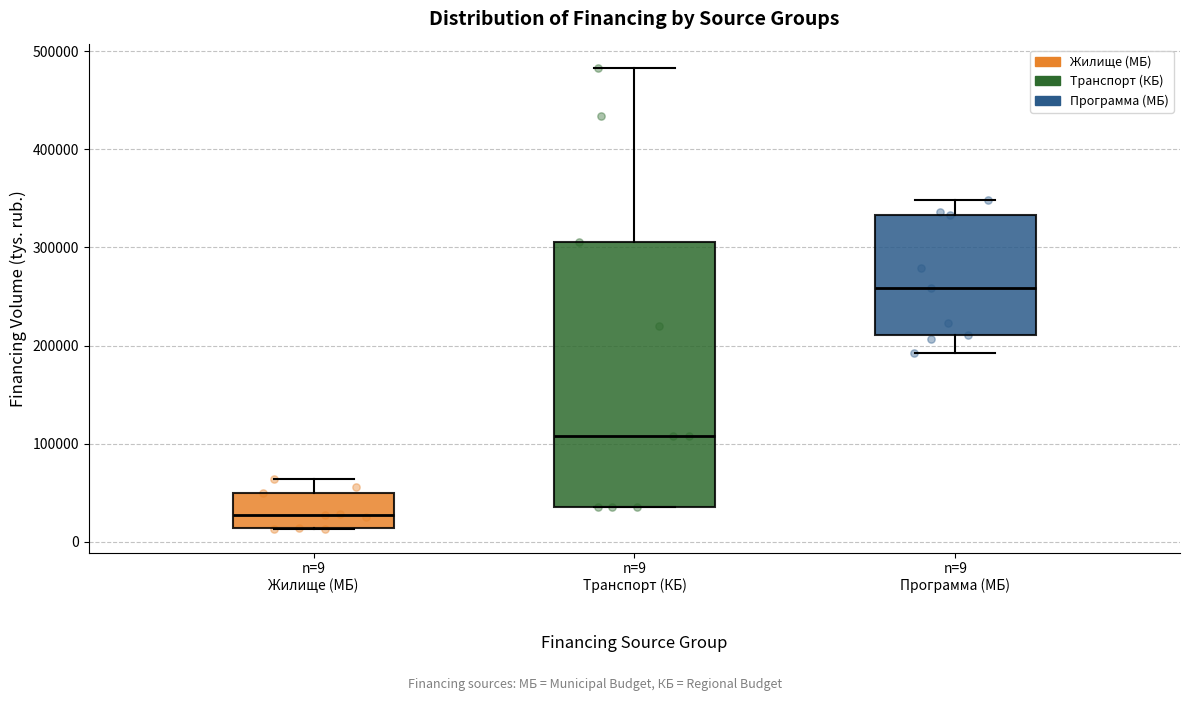

Reading left to right, transcribe this box plot: for each box, give where its median line is, the range the box spans, and where its two whiskers end, as read against the y-axis. The values are not printed on the chart, so give them approximately, as read against the axis.

n=9 Жилище (МБ): median 30000, box 10000 to 50000, whiskers 10000 to 60000
n=9 Транспорт (КБ): median 110000, box 40000 to 310000, whiskers 40000 to 480000
n=9 Программа (МБ): median 260000, box 210000 to 330000, whiskers 190000 to 350000